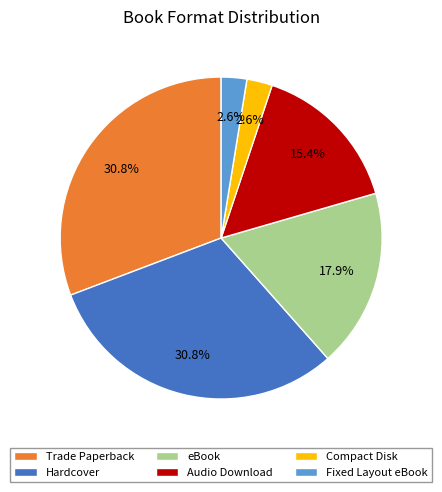

To the nearest percent, what is the combined percentage of Hardcover and Audio Download?

46%